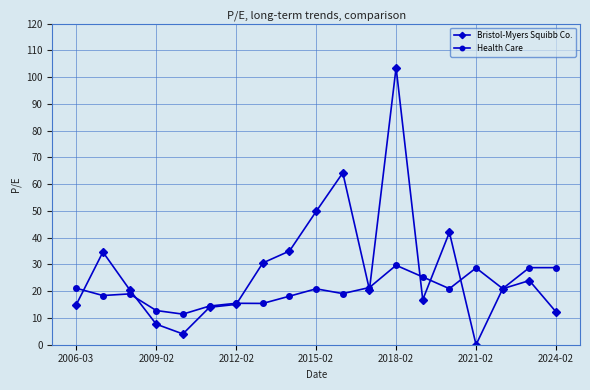

Which series has the widest spread of values?

Bristol-Myers Squibb Co.